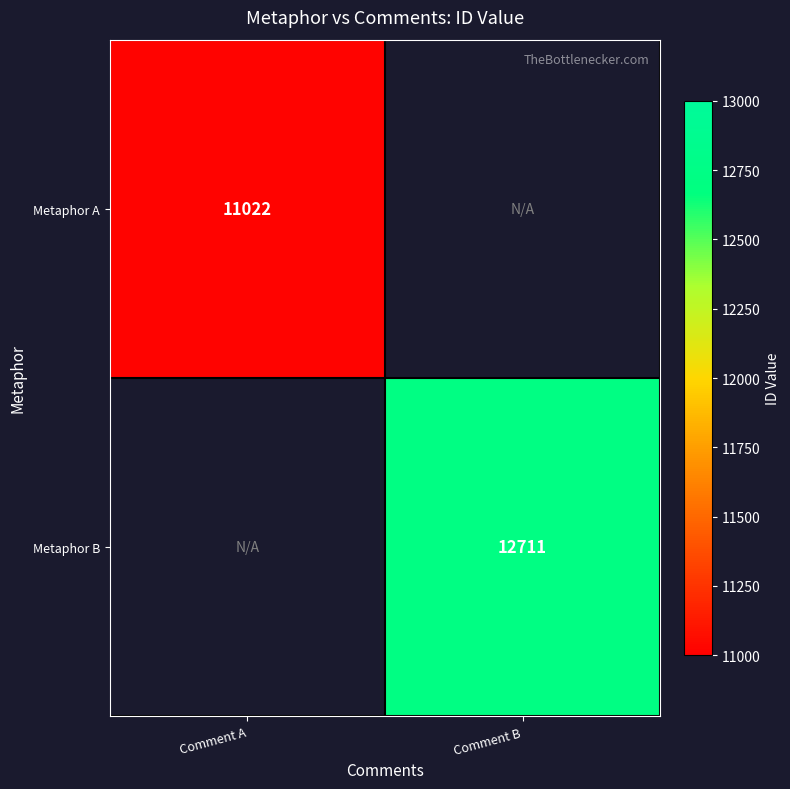

The value of Metaphor B at Comment B is 12711. True or false?

True